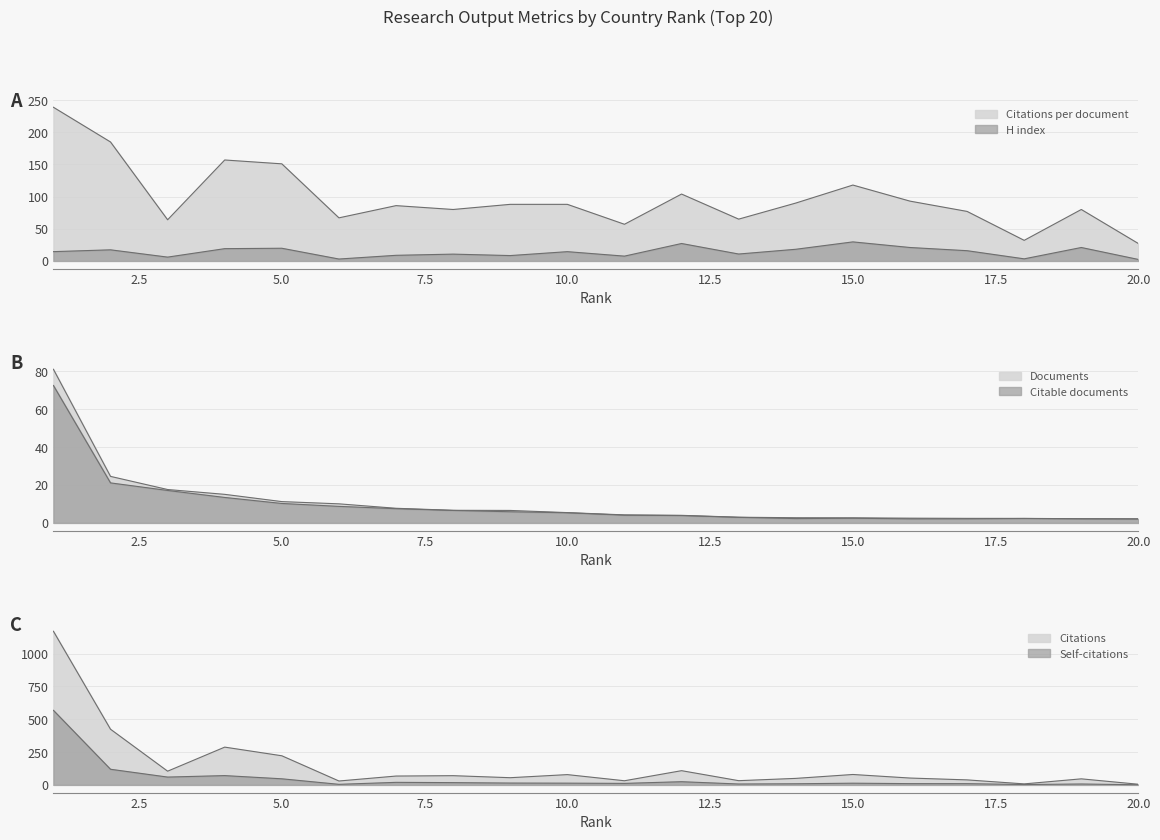

Where is H index nearest to the value 133?

15